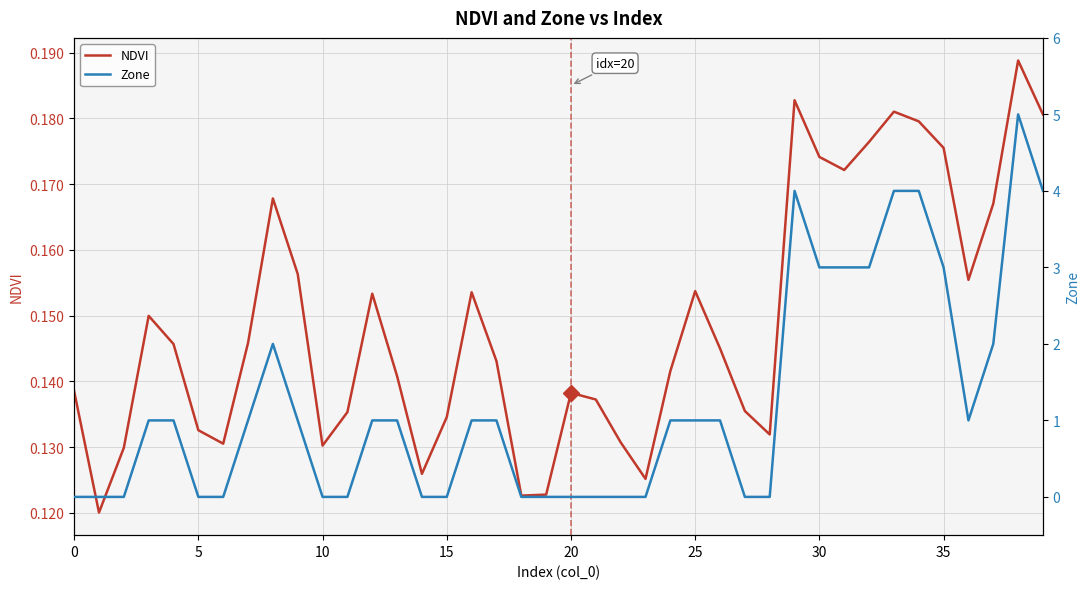

Which series has the largest total across all categories?

Zone